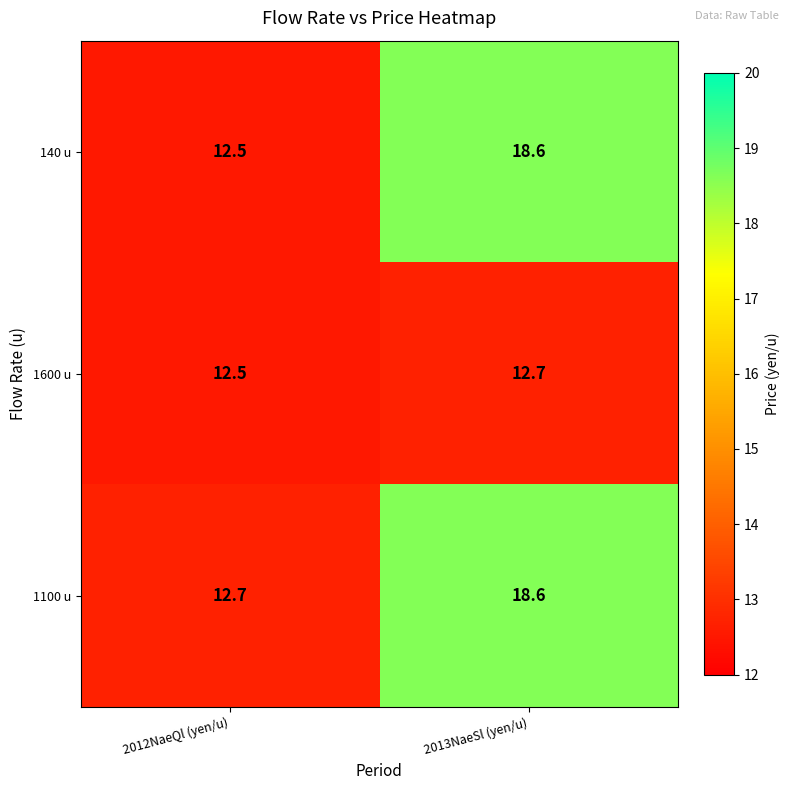

Between 2012NaeQl (yen/u) and 2013NaeSl (yen/u), which series saw the biggest shift?

140 u